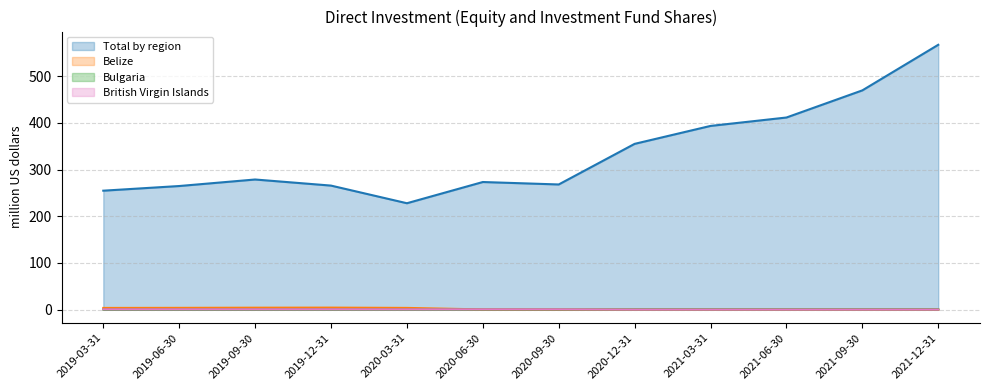

Rank the series at 2020-09-30 from lowest to highest value.

Belize, Bulgaria, British Virgin Islands, Total by region